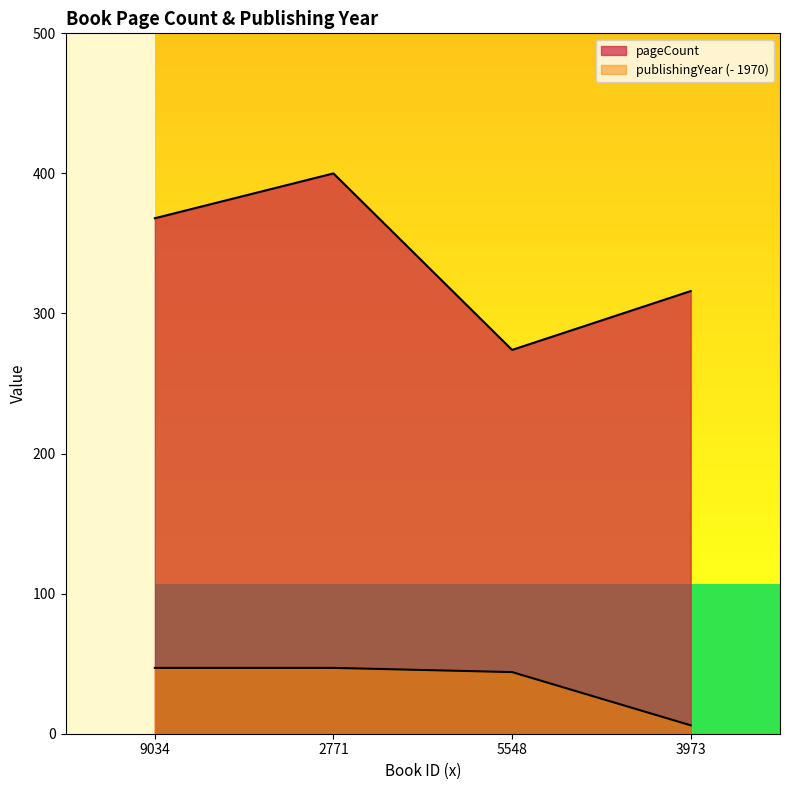

The value of pageCount at 2771 is 400. True or false?

True